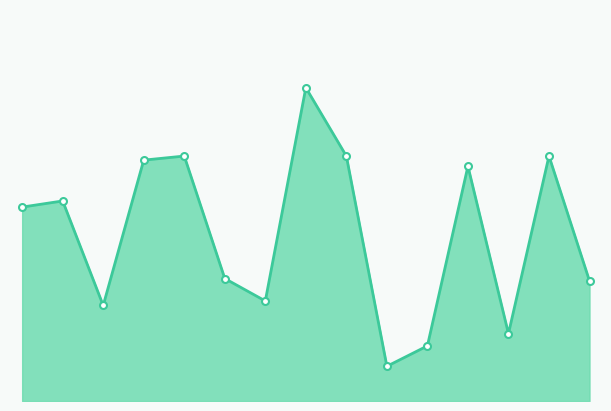

Does the chart have visible grid lines?

No